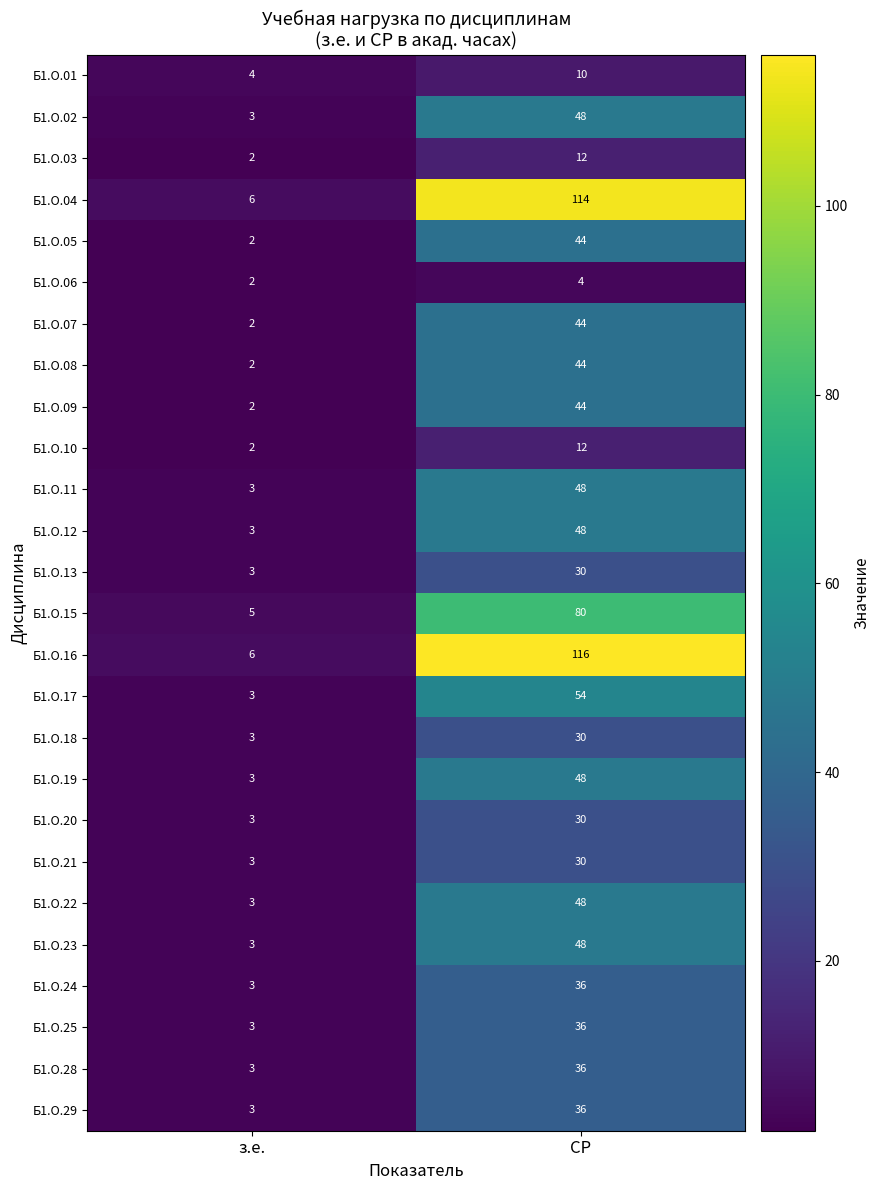

Count the number of categories in the chart.

2